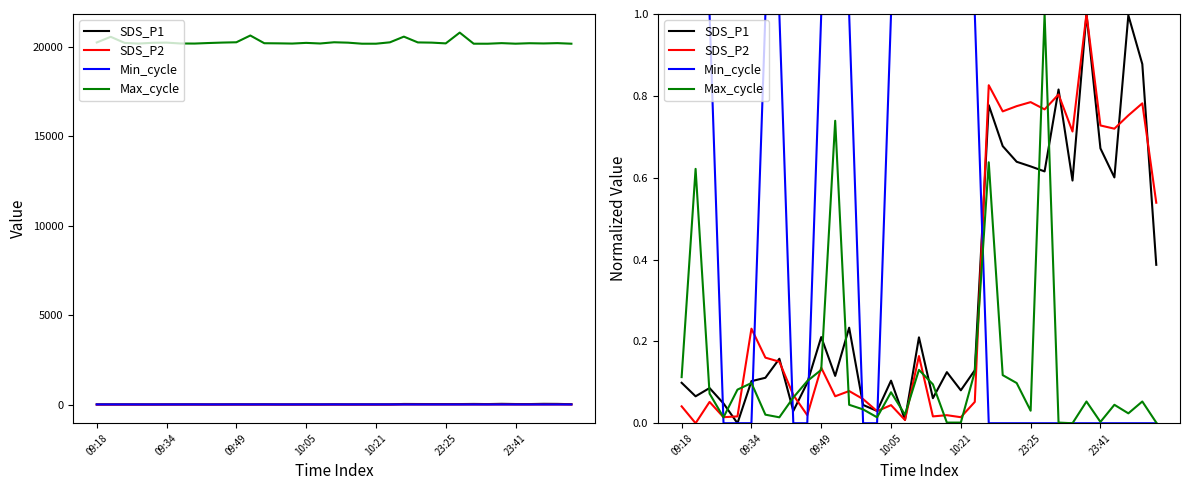

What is the value of the SDS_P2 point at the 26th from the left?

0.8